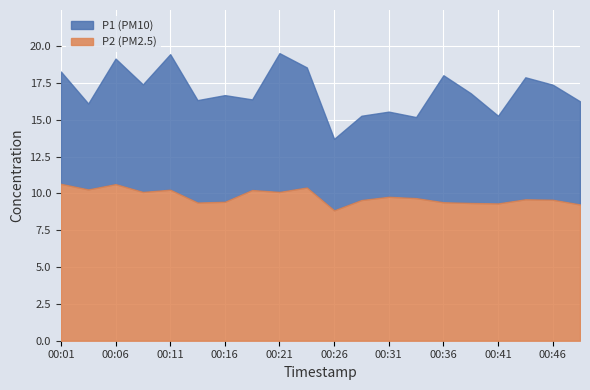

True or false: P2 has more than 2 points higher than both neighbors.

True